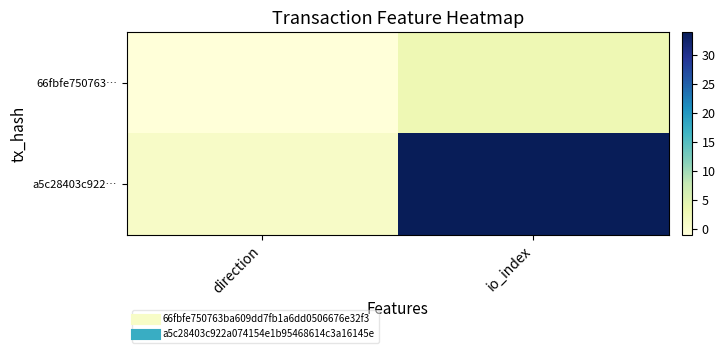

Which series has the widest spread of values?

a5c28403c922…